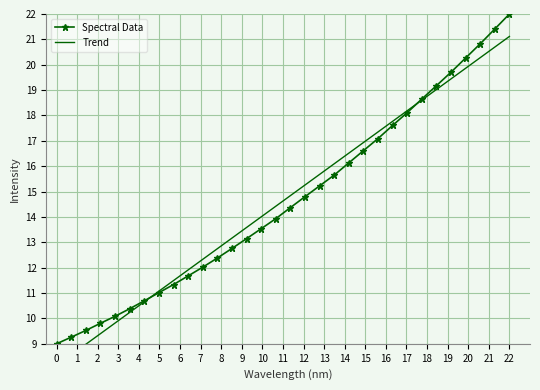

Reading right to left, list all the values displayed in this chart.

Spectral Data: 22.0	21.4	20.8	20.3	19.7	19.2	18.6	18.1	17.6	17.1	16.6	16.1	15.7	15.2	14.8	14.4	13.9	13.5	13.1	12.8	12.4	12.0	11.7	11.3	11.0	10.7	10.4	10.1	9.8	9.5	9.3	9.0
Trend: 21.1	20.7	20.3	19.9	19.4	19.0	18.6	18.2	17.8	17.4	16.9	16.5	16.1	15.7	15.3	14.8	14.4	14.0	13.6	13.2	12.7	12.3	11.9	11.5	11.1	10.7	10.2	9.8	9.4	9.0	8.6	8.1